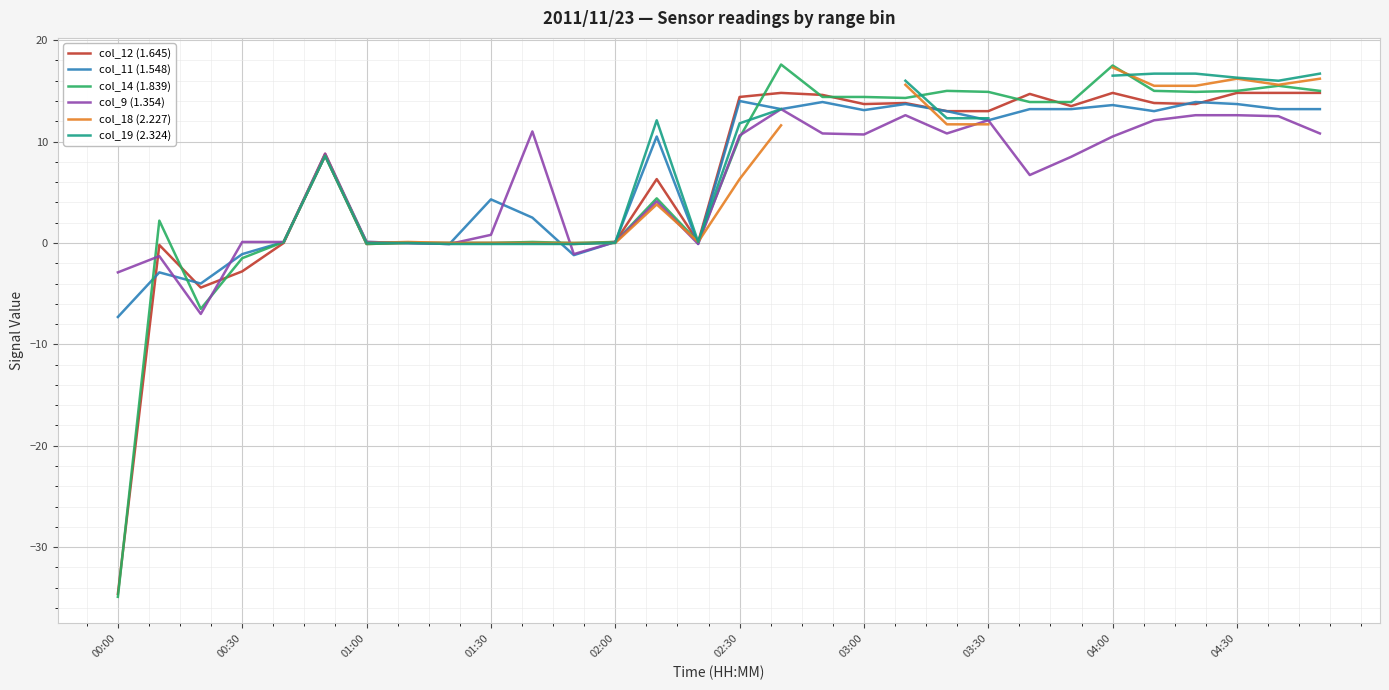

Which series has the largest total across all categories?

col_11 (1.548)